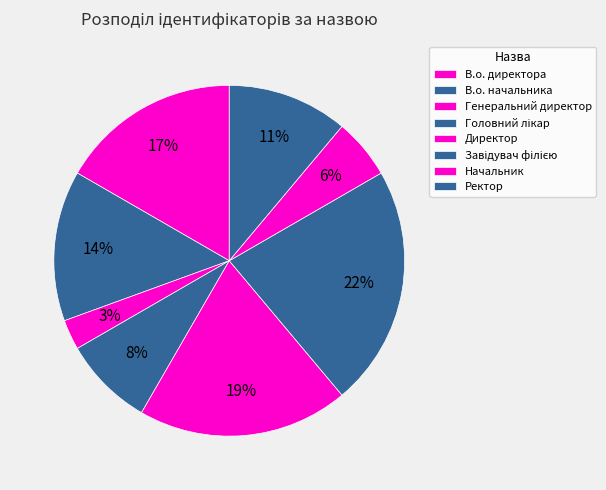

What is the largest slice in the pie chart?

Завідувач філією